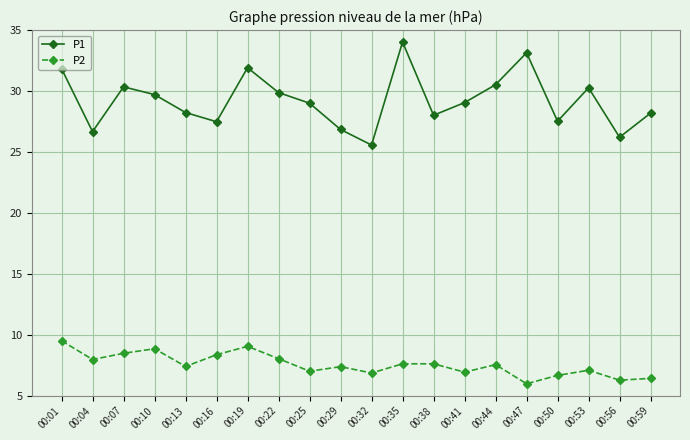

True or false: P1 and P2 intersect in this chart.

False